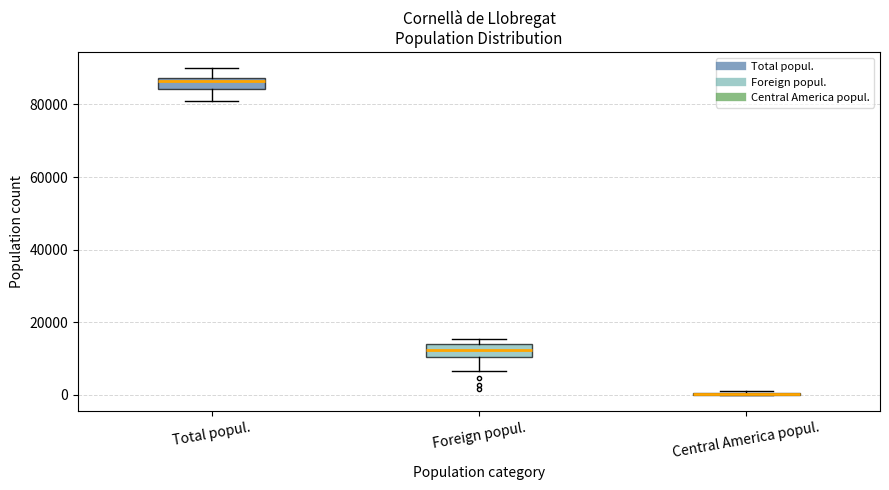

Reading left to right, read every box against the y-axis: the position of its median line, the range the box covers, and the ends of its whiskers. The values are not printed on the chart, so give them approximately, as read against the axis.

Total popul.: median 86000, box 84000 to 88000, whiskers 80000 to 90000
Foreign popul.: median 12000, box 10000 to 14000, whiskers 6000 to 16000
Central America popul.: box collapsed to a line at 0, whiskers 0 to 2000